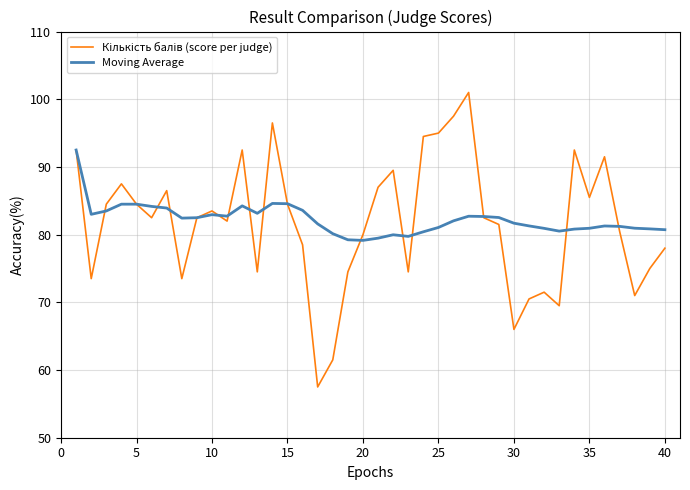

What is the smallest value displayed?

57.5